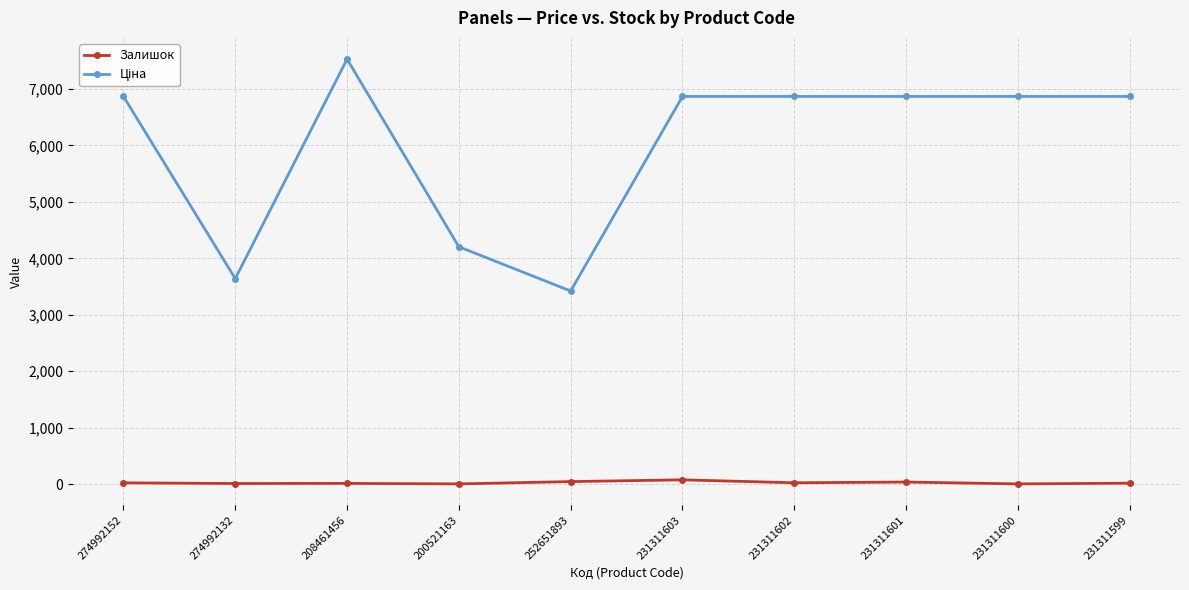

What is the average value of the Залишок series?

23.4